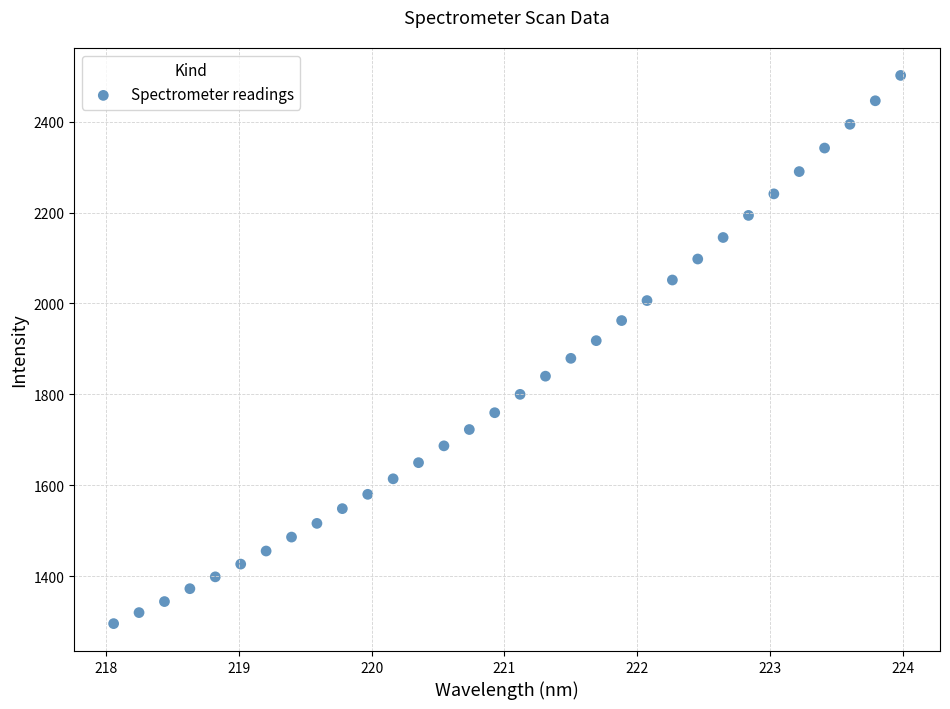

What is the range of Y values (max minus min)?

1206.4